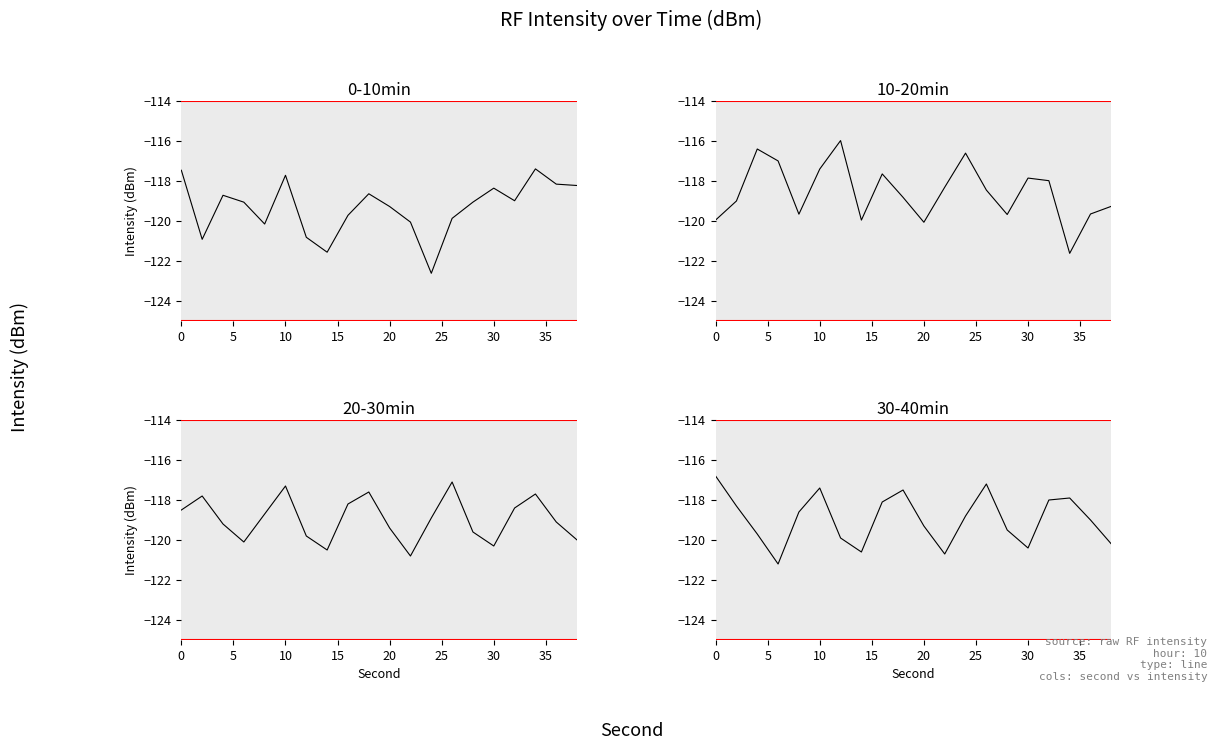

What is the sum of the 20-30min values at 10 and 13?

-236.5